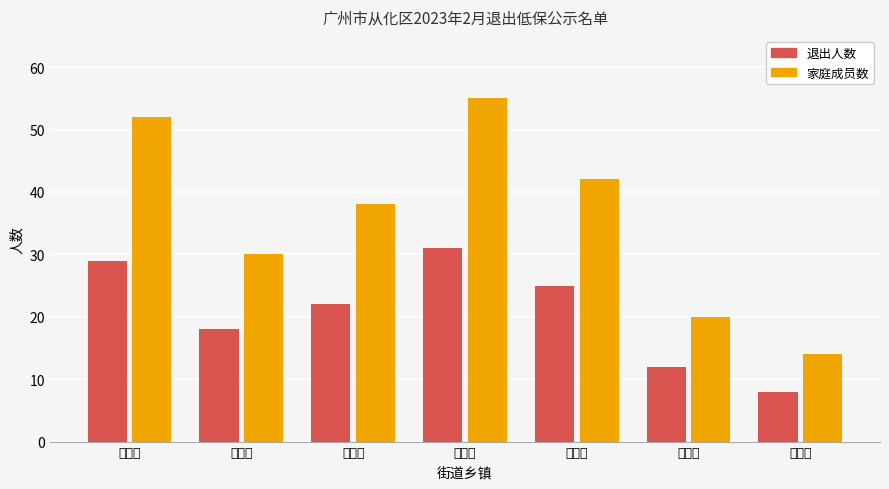

List the series in order of their peak value, highest first.

家庭成员数, 退出人数